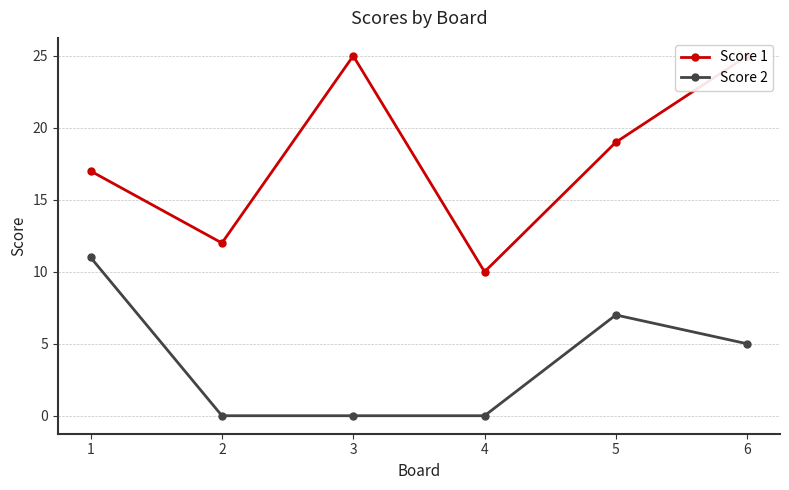

Is it true that Score 1 equals 37 at 3?

False